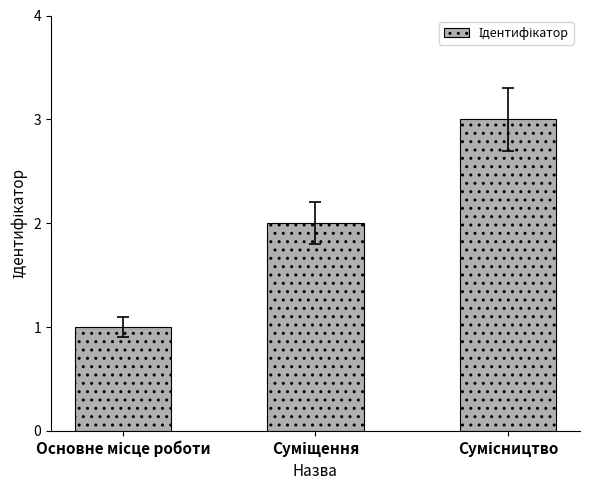

What is the difference between the maximum and minimum values?

2